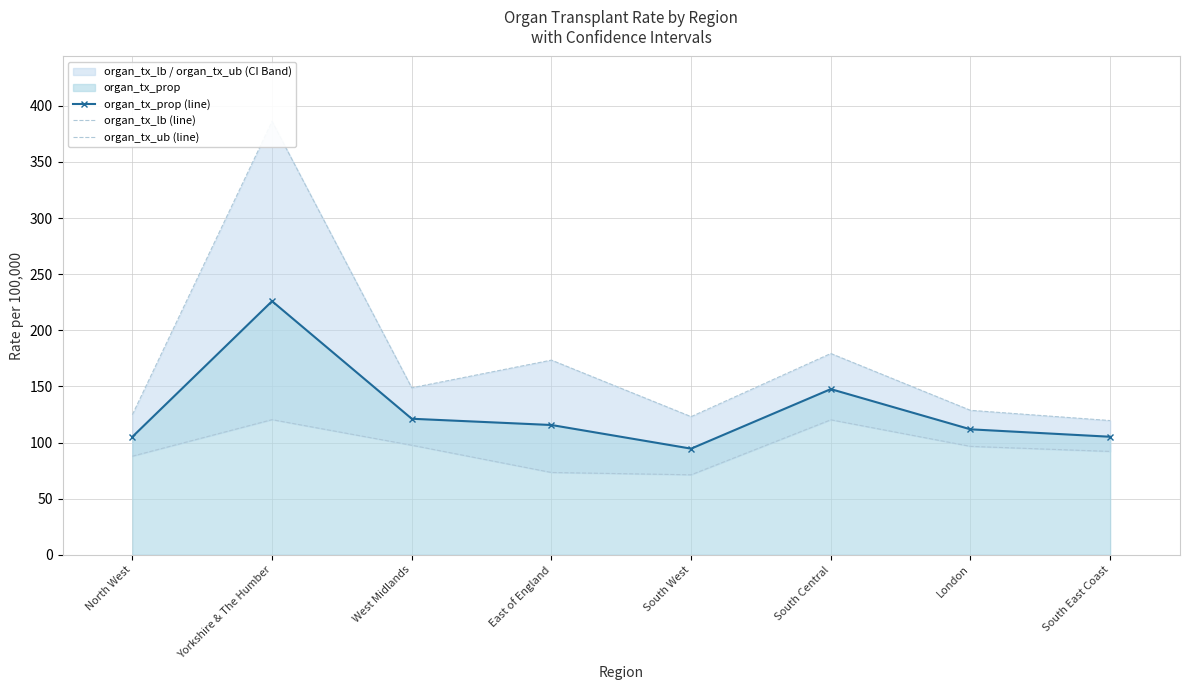

Rank the categories by organ_tx_prop (line) value from highest to lowest.

Yorkshire & The Humber, South Central, West Midlands, East of England, London, South East Coast, North West, South West